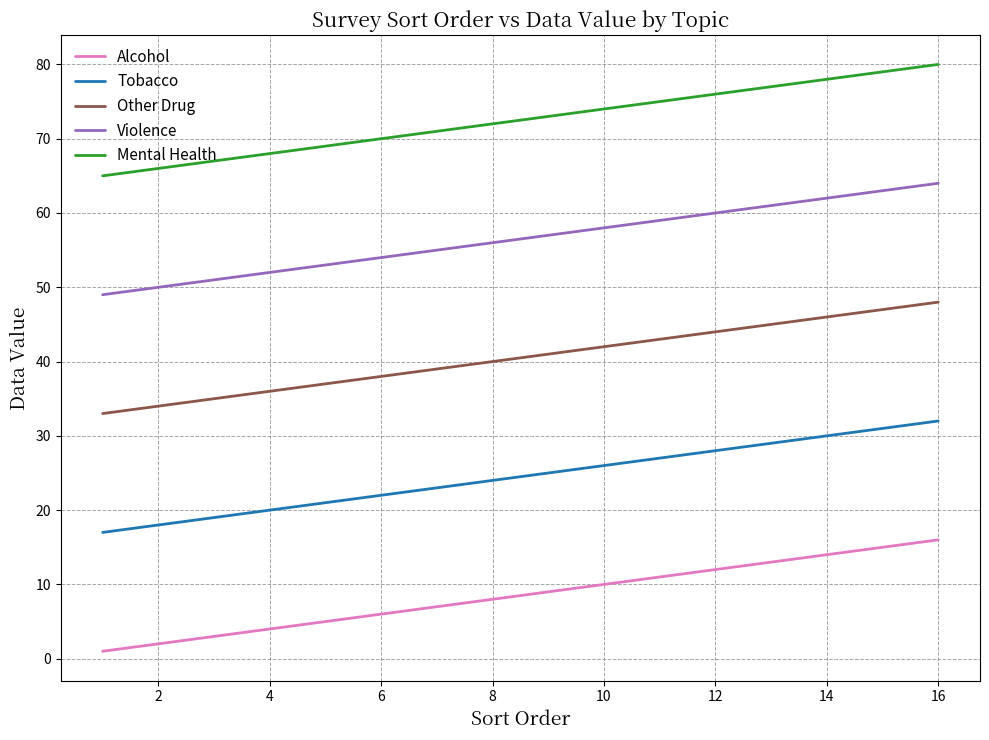

Reading left to right, transcribe all the data shown in this chart.

Alcohol: 1	2	3	4	5	6	7	8	9	10	11	12	13	14	15	16
Tobacco: 17	18	19	20	21	22	23	24	25	26	27	28	29	30	31	32
Other Drug: 33	34	35	36	37	38	39	40	41	42	43	44	45	46	47	48
Violence: 49	50	51	52	53	54	55	56	57	58	59	60	61	62	63	64
Mental Health: 65	66	67	68	69	70	71	72	73	74	75	76	77	78	79	80